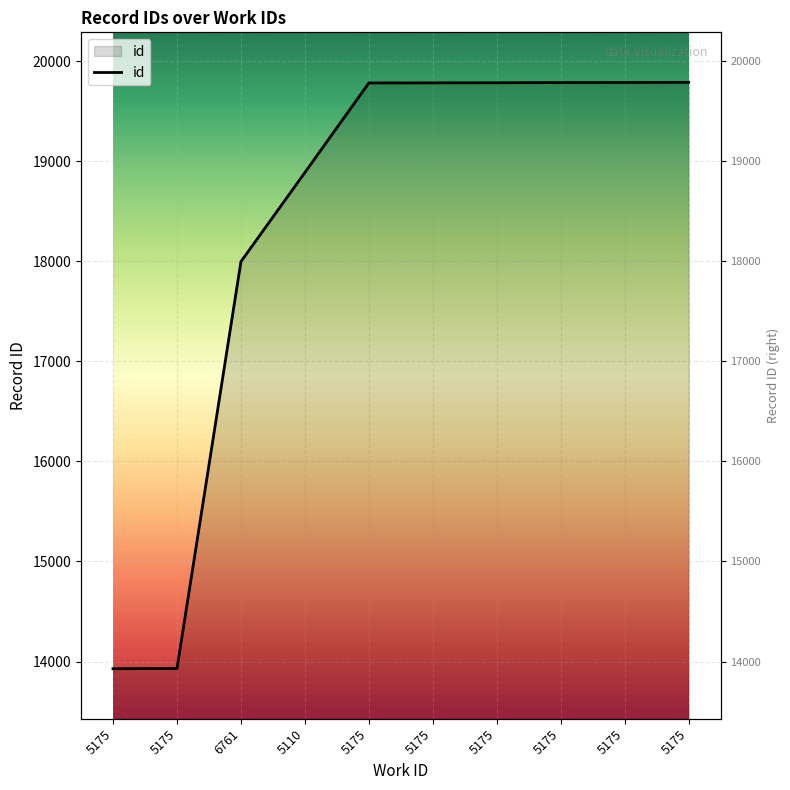

Reading right to left, extract all data points from this chart.

19790	19789	19788	19786	19785	19784	18889	17998	13930	13928